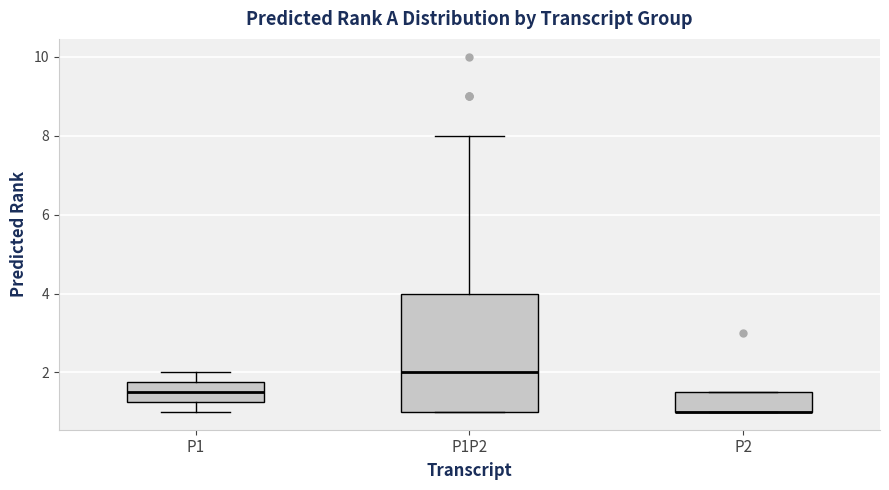

Comparing the boxes themselves (not the whiskers), which one is the tallest?

P1P2